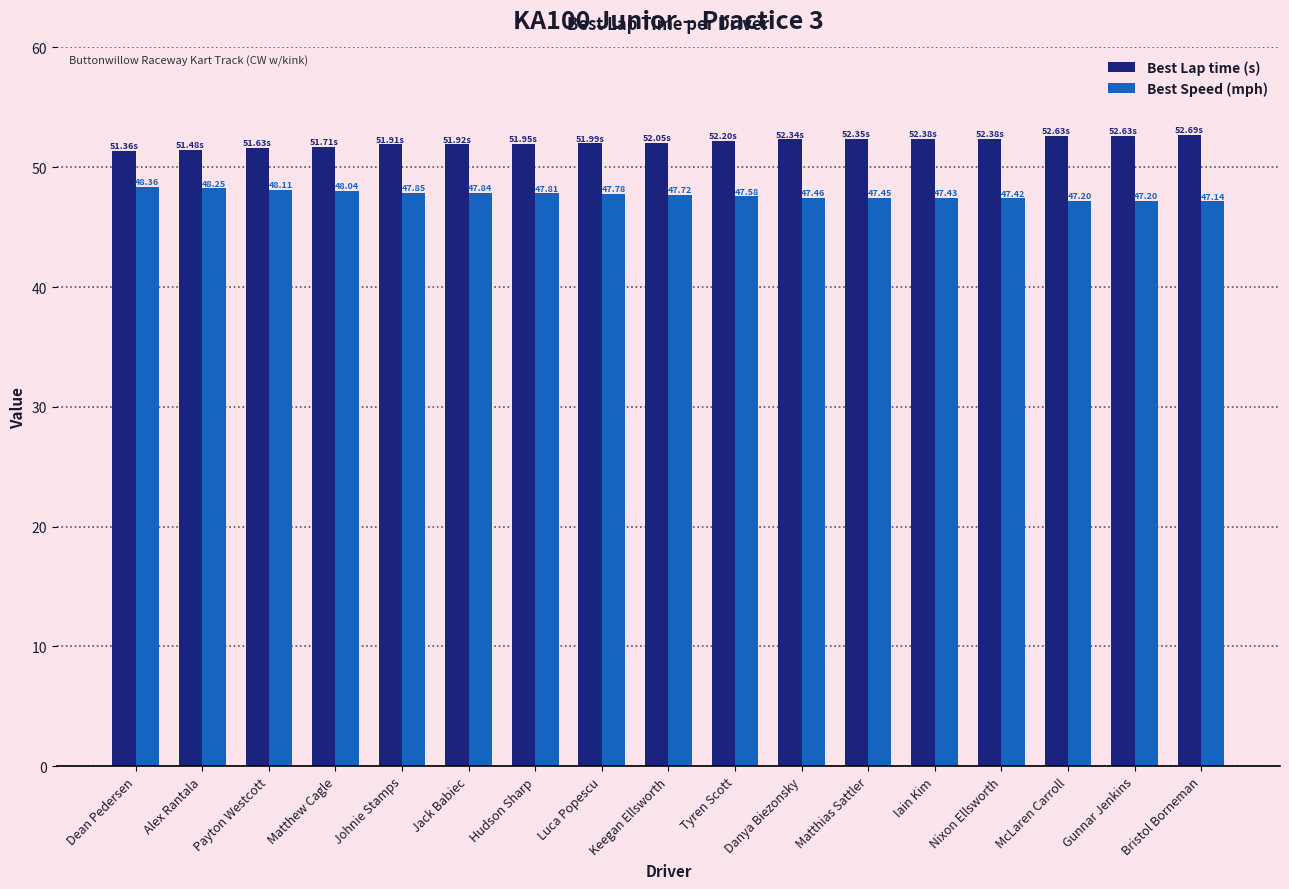

Is it true that Best Lap time (s) equals 51.9 at Jack Babiec?

True